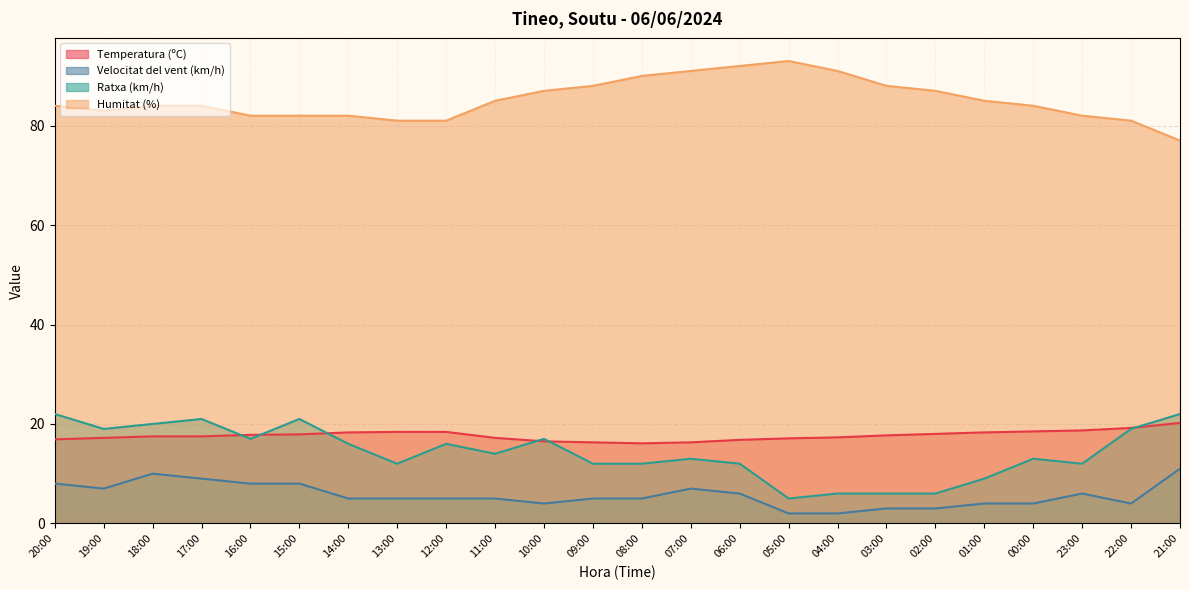

What is the total value across all series at 12:00?

120.4